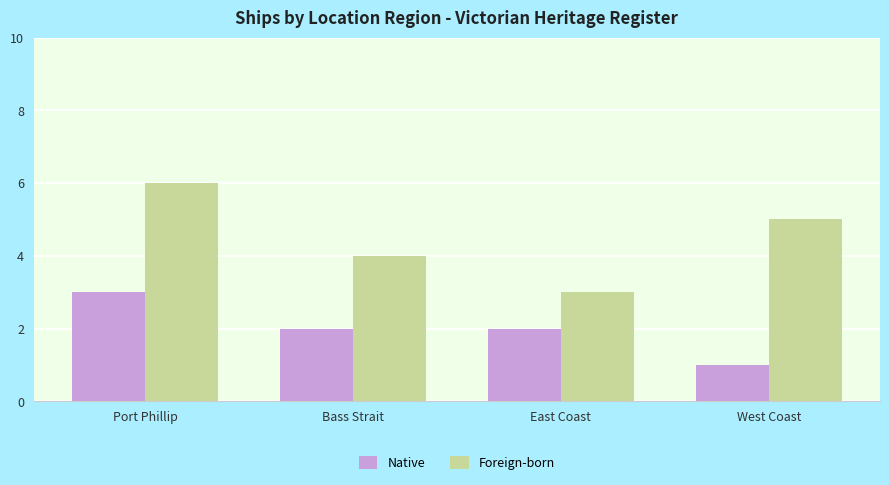

Is the value of Foreign-born at Port Phillip greater than the value of Native at Bass Strait?

Yes